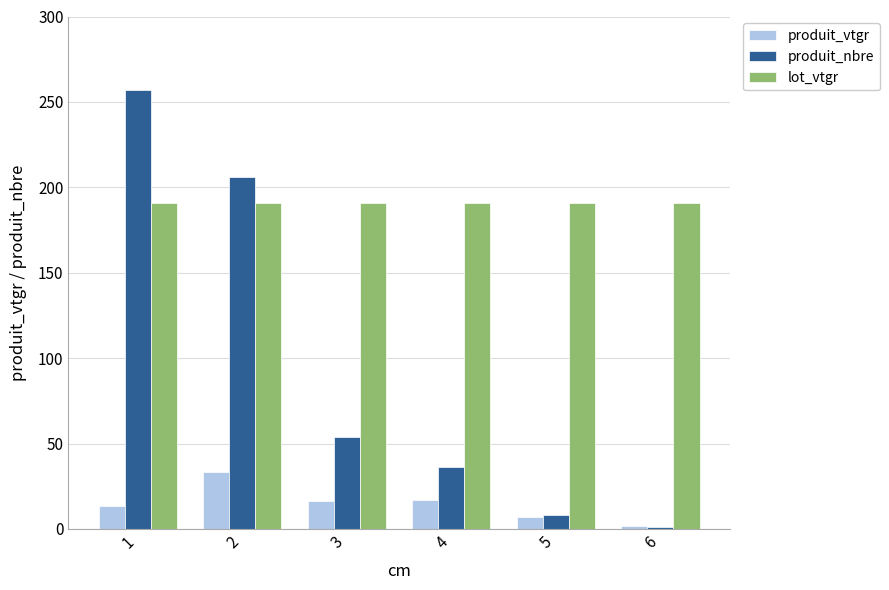

What is the difference between the second highest and second lowest values in the produit_vtgr series?

9.8